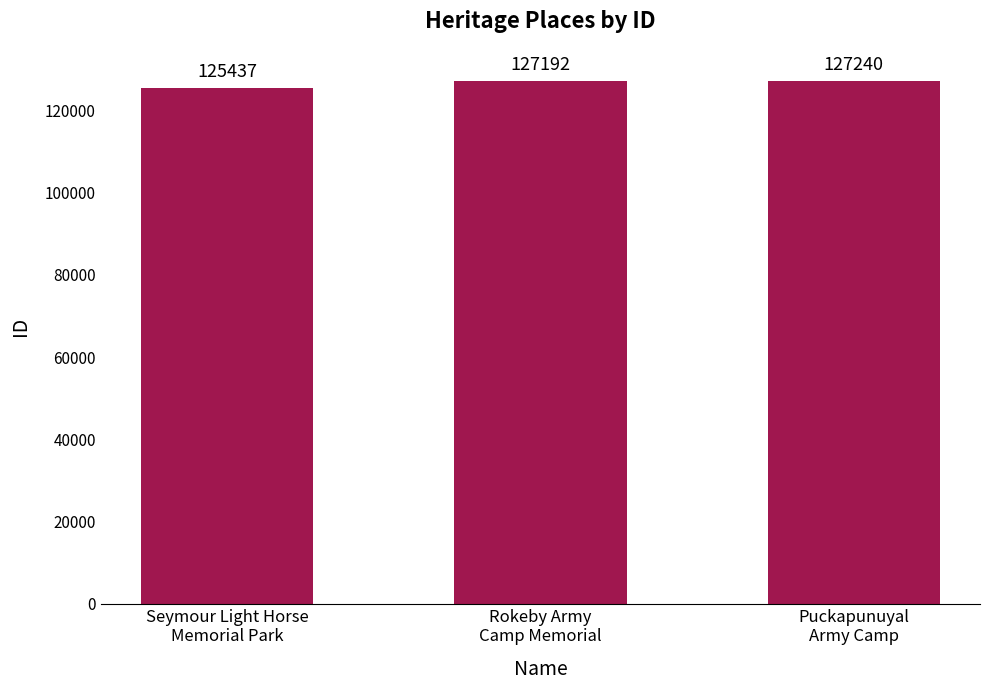

Where is the data nearest to the value 126338?

Rokeby Army
Camp Memorial